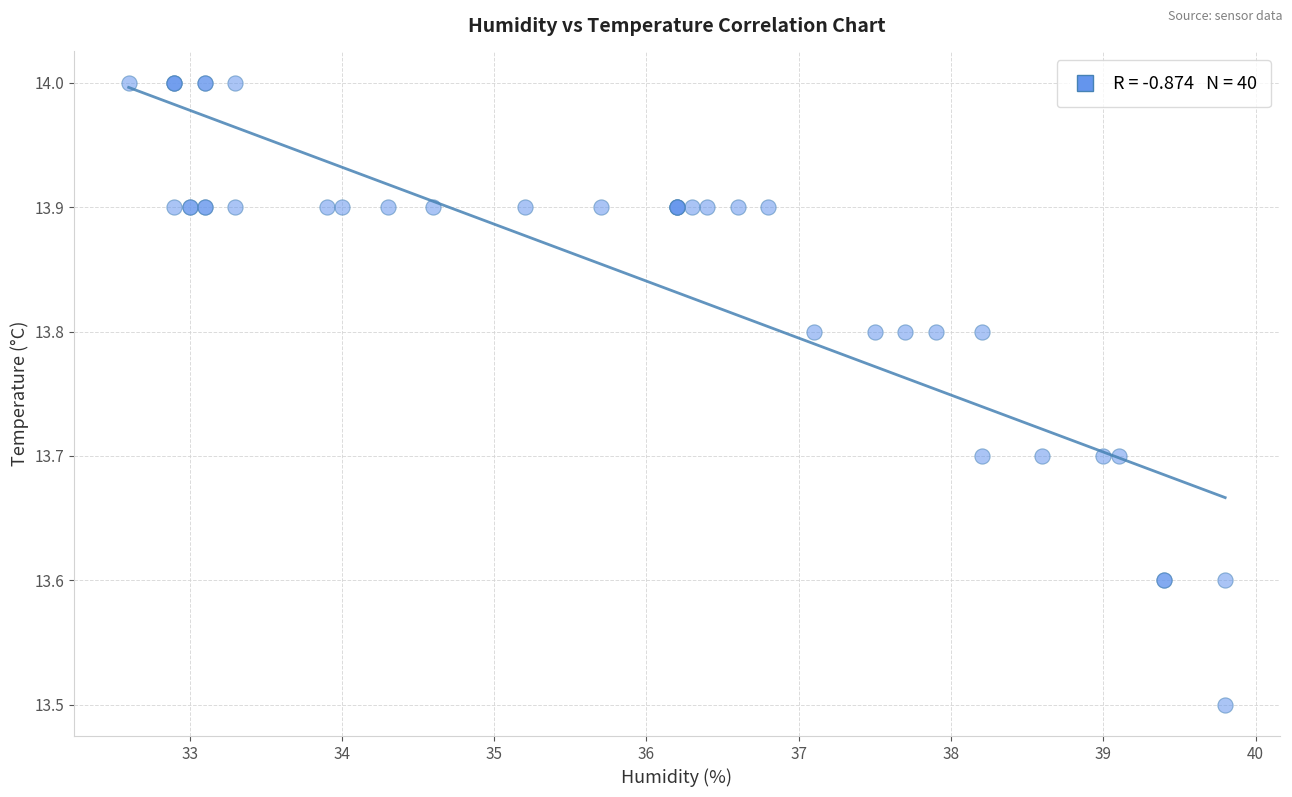

What Y value in the scatter plot is closest to 13?

13.5